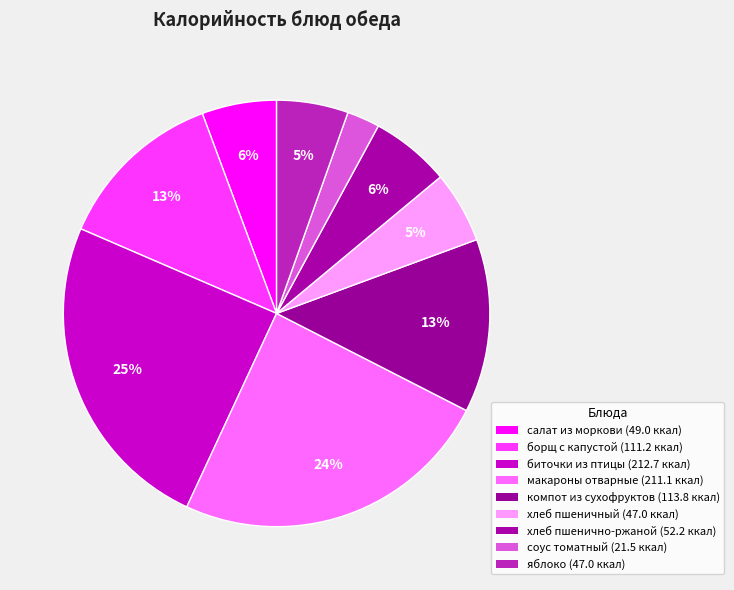

What is the change in value from биточки из птицы to хлеб пшеничный?

-165.7